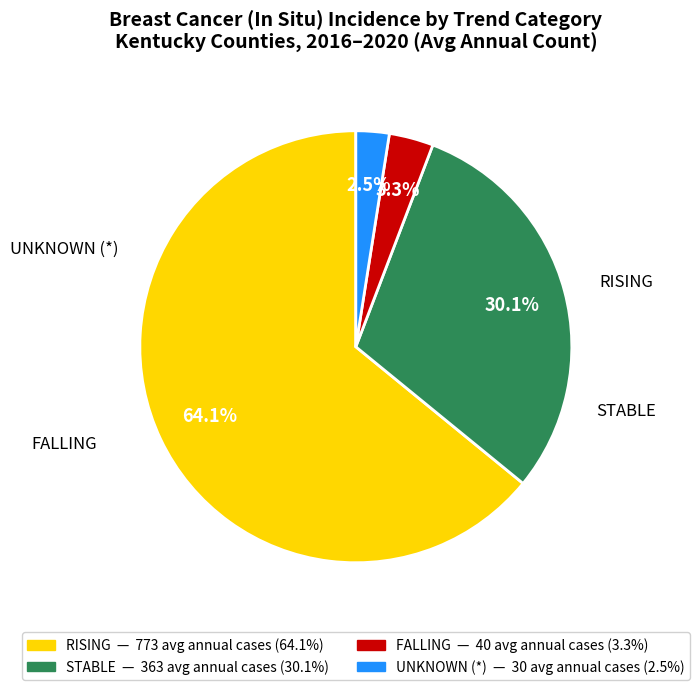

Is there any slice that represents more than half of the pie?

Yes